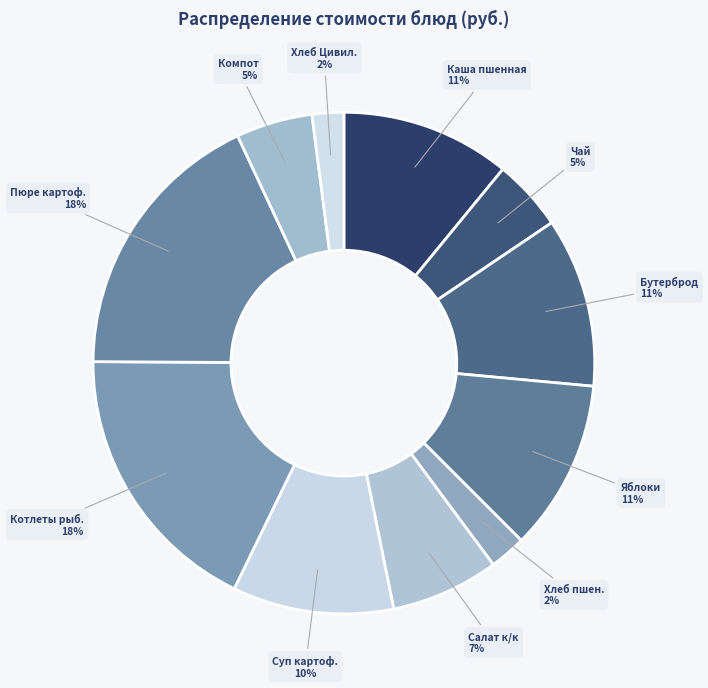

To the nearest percent, what percentage of the pie is Каша пшенная?

11%